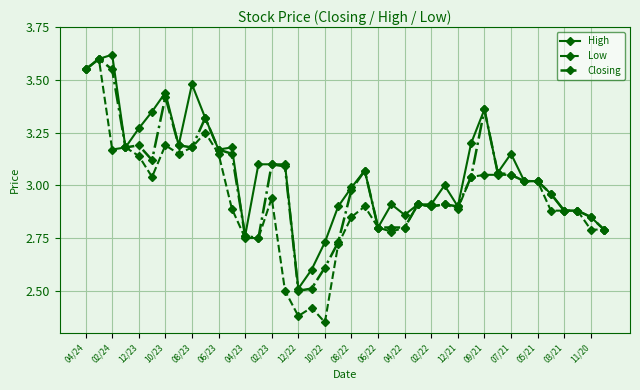

True or false: Closing has more than 1 points higher than both neighbors.

True